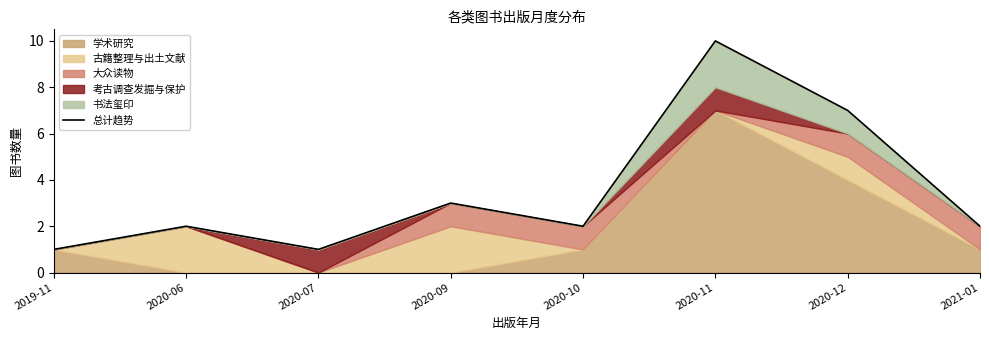

Which category has the lowest value across all series?

2019-11